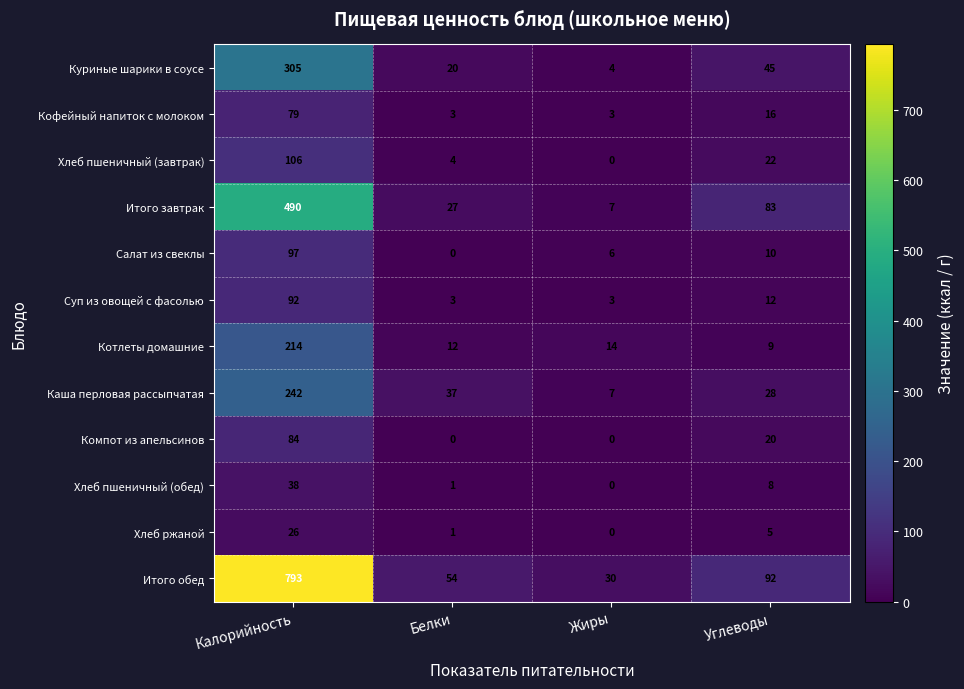

Is it true that Хлеб пшеничный (завтрак) equals 106 at Калорийность?

True